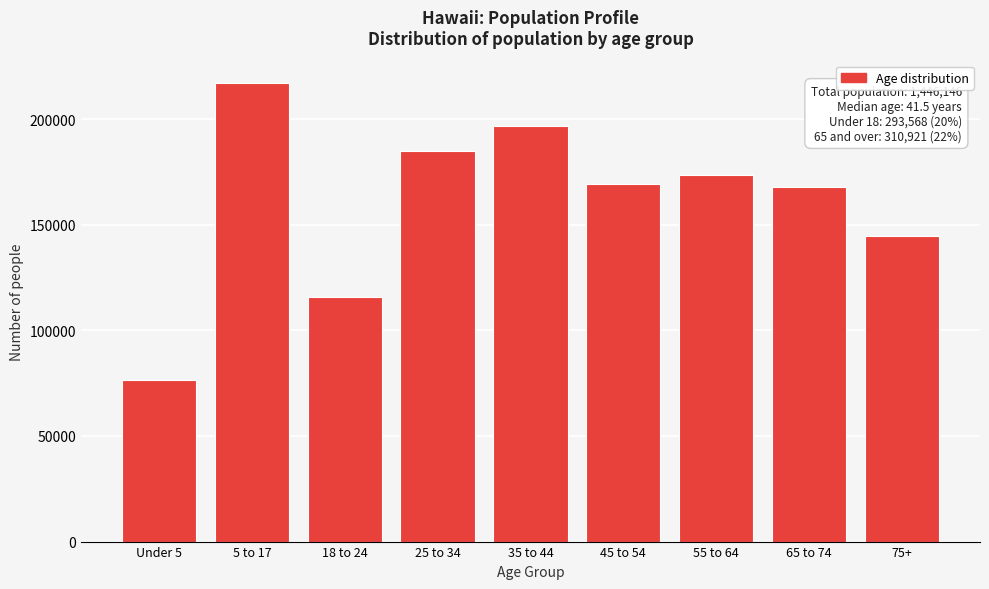

Reading left to right, what are all the values shown in this chart?

76646	216922	115692	185107	196676	169199	173538	167753	144615